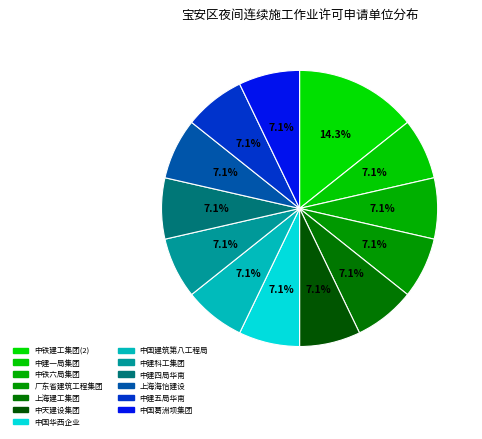

How many segments does this pie chart have?

13